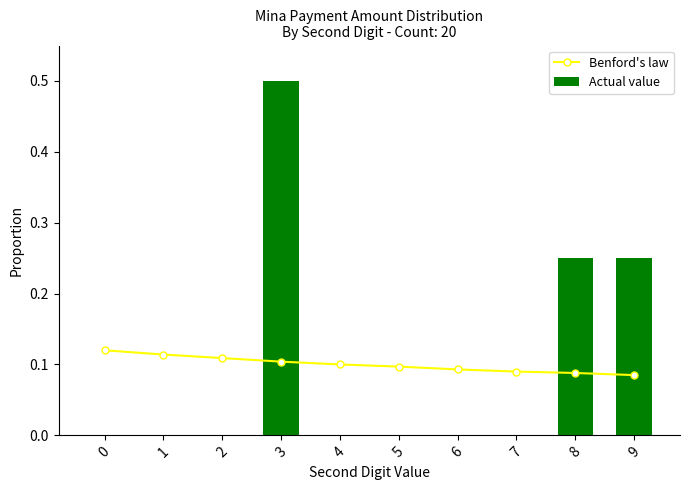

Rank the categories by Actual value value from highest to lowest.

3, 8, 9, 0, 1, 2, 4, 5, 6, 7